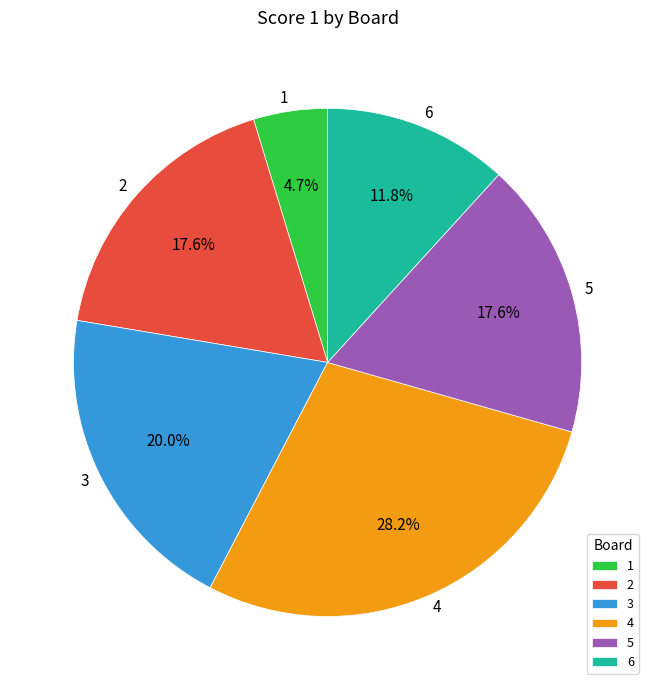

True or false: 3 accounts for 20% of the total.

True